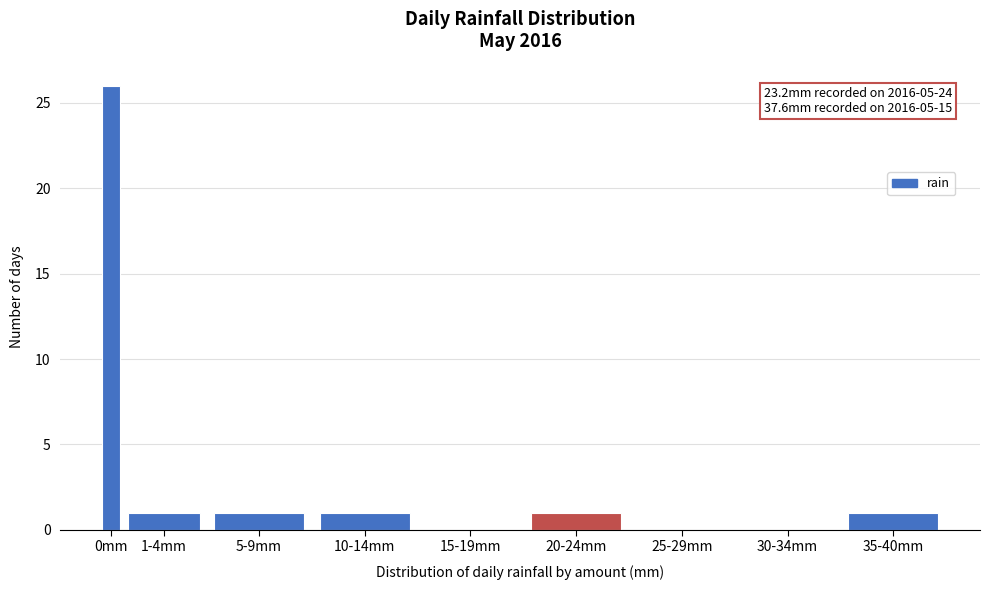

Reading left to right, list all the values displayed in this chart.

0mm=26	1-4mm=1	5-9mm=1	10-14mm=1	15-19mm=0	20-24mm=1	25-29mm=0	30-34mm=0	35-40mm=1